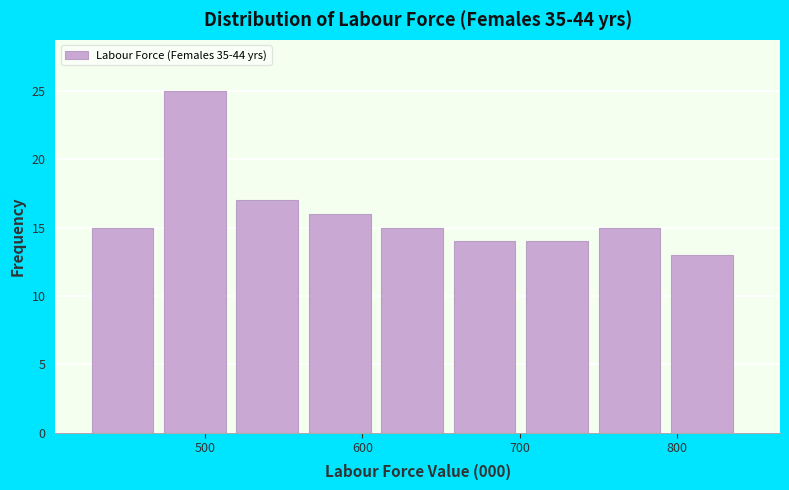

Reading left to right, list every bar in this chart as the range it spans on the x-axis followed by its height. Neither the bar edges nor the heights are printed on the chart, so give them approximately, as read against the axes.

430 to 470: 15
470 to 520: 25
520 to 570: 17
570 to 610: 16
610 to 660: 15
660 to 700: 14
700 to 750: 14
750 to 800: 15
800 to 840: 13